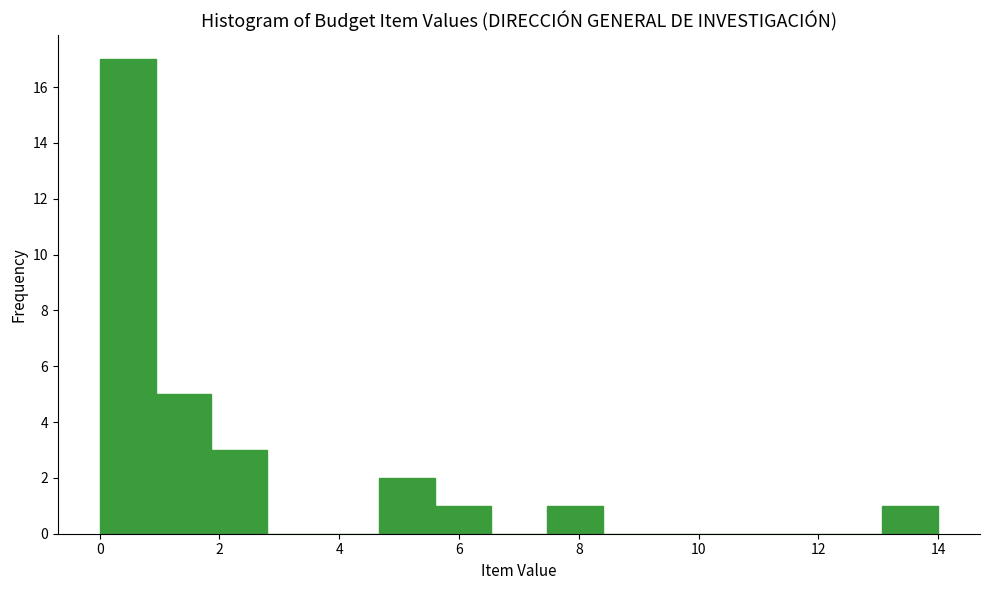

Reading left to right, list every bar in this chart as the range it spans on the x-axis followed by its height. Neither the bar edges nor the heights are printed on the chart, so give them approximately, as read against the axes.

0.0 to 1.0: 17
1.0 to 1.8: 5
1.8 to 2.8: 3
2.8 to 3.8: 0
3.8 to 4.6: 0
4.6 to 5.6: 2
5.6 to 6.6: 1
6.6 to 7.4: 0
7.4 to 8.4: 1
8.4 to 9.4: 0
9.4 to 10.2: 0
10.2 to 11.2: 0
11.2 to 12.2: 0
12.2 to 13.0: 0
13.0 to 14.0: 1